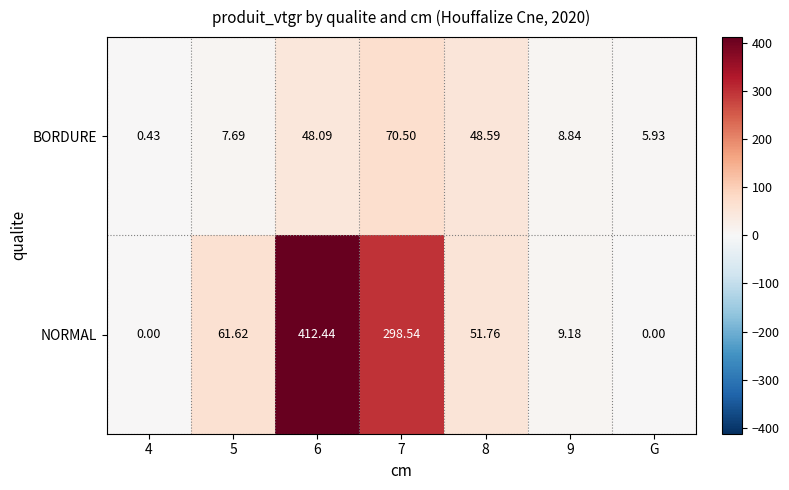

List the series in order of their peak value, highest first.

NORMAL, BORDURE